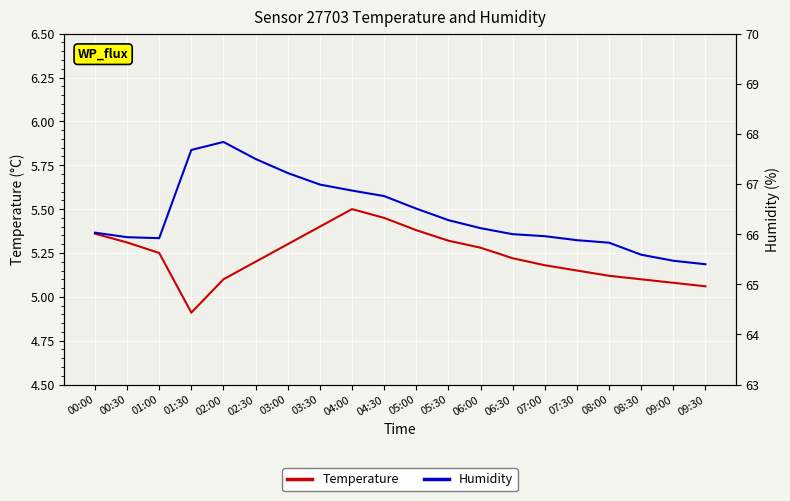

How many lines are shown in the chart?

2